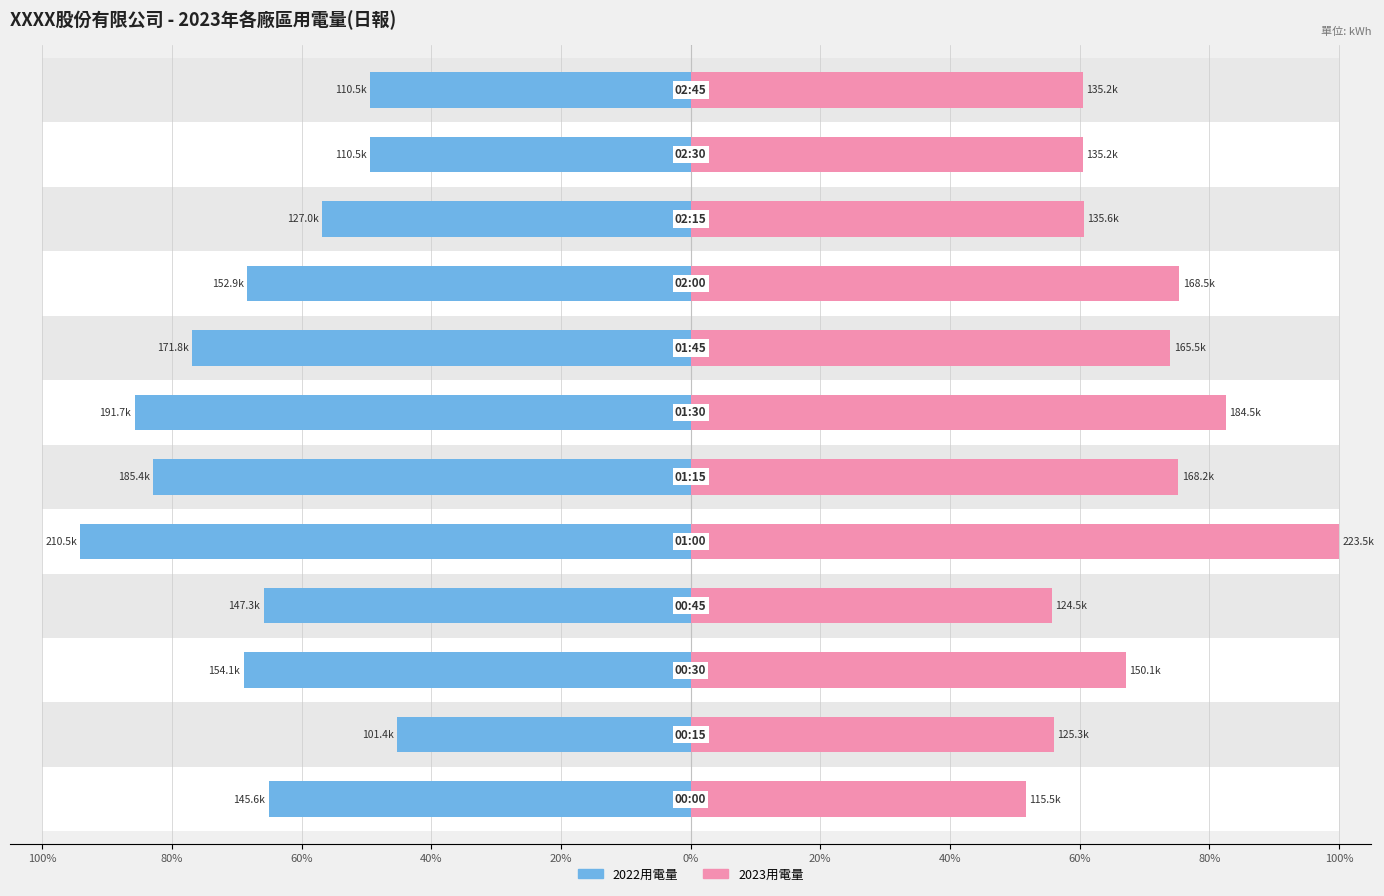

How many bars are there in each group?

2